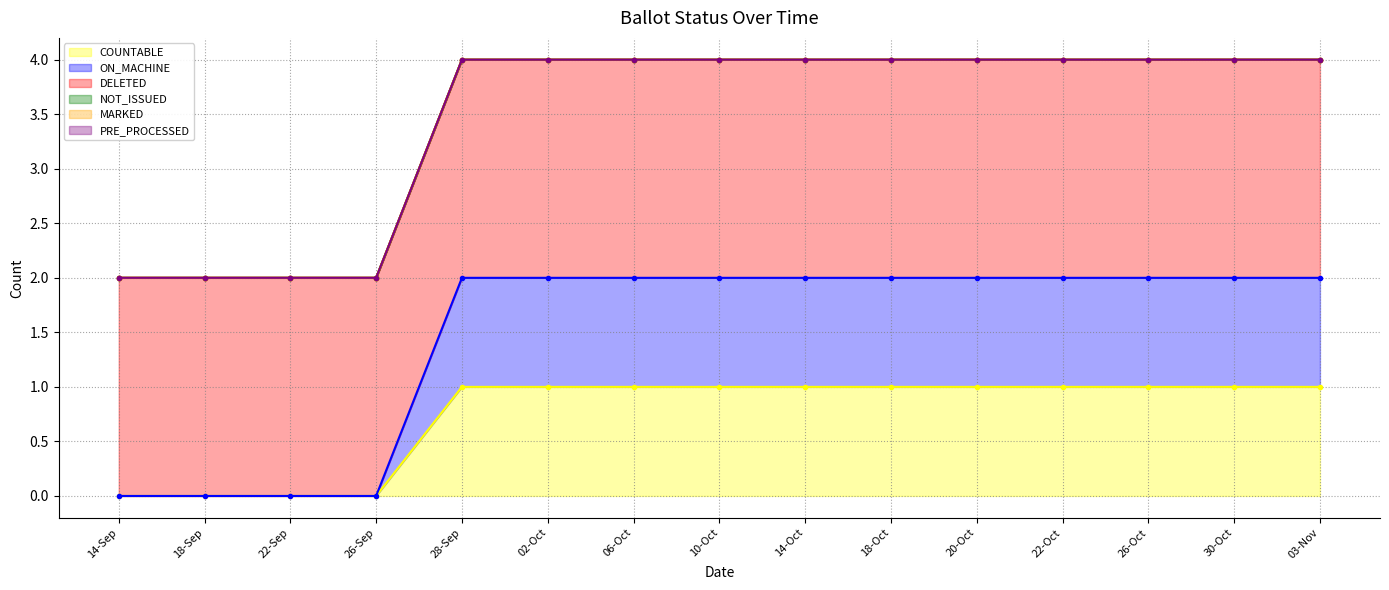

Reading left to right, list all the values displayed in this chart.

COUNTABLE: 14-Sep=0	18-Sep=0	22-Sep=0	26-Sep=0	28-Sep=1	02-Oct=1	06-Oct=1	10-Oct=1	14-Oct=1	18-Oct=1	20-Oct=1	22-Oct=1	26-Oct=1	30-Oct=1	03-Nov=1
ON_MACHINE: 14-Sep=0	18-Sep=0	22-Sep=0	26-Sep=0	28-Sep=1	02-Oct=1	06-Oct=1	10-Oct=1	14-Oct=1	18-Oct=1	20-Oct=1	22-Oct=1	26-Oct=1	30-Oct=1	03-Nov=1
DELETED: 14-Sep=2	18-Sep=2	22-Sep=2	26-Sep=2	28-Sep=2	02-Oct=2	06-Oct=2	10-Oct=2	14-Oct=2	18-Oct=2	20-Oct=2	22-Oct=2	26-Oct=2	30-Oct=2	03-Nov=2
NOT_ISSUED: 14-Sep=0	18-Sep=0	22-Sep=0	26-Sep=0	28-Sep=0	02-Oct=0	06-Oct=0	10-Oct=0	14-Oct=0	18-Oct=0	20-Oct=0	22-Oct=0	26-Oct=0	30-Oct=0	03-Nov=0
MARKED: 14-Sep=0	18-Sep=0	22-Sep=0	26-Sep=0	28-Sep=0	02-Oct=0	06-Oct=0	10-Oct=0	14-Oct=0	18-Oct=0	20-Oct=0	22-Oct=0	26-Oct=0	30-Oct=0	03-Nov=0
PRE_PROCESSED: 14-Sep=0	18-Sep=0	22-Sep=0	26-Sep=0	28-Sep=0	02-Oct=0	06-Oct=0	10-Oct=0	14-Oct=0	18-Oct=0	20-Oct=0	22-Oct=0	26-Oct=0	30-Oct=0	03-Nov=0